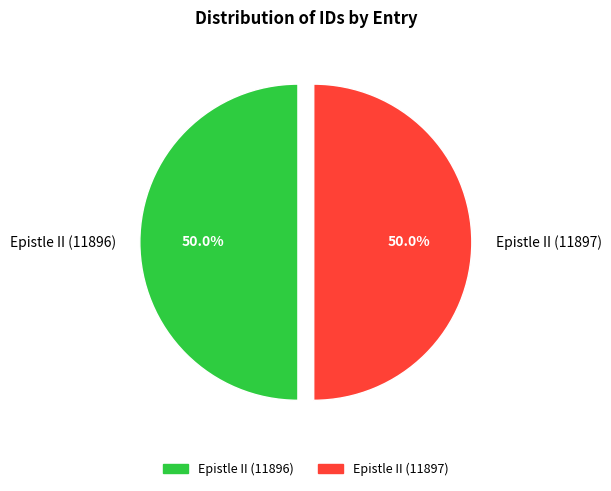

True or false: Epistle II (11896) accounts for 36% of the total.

False